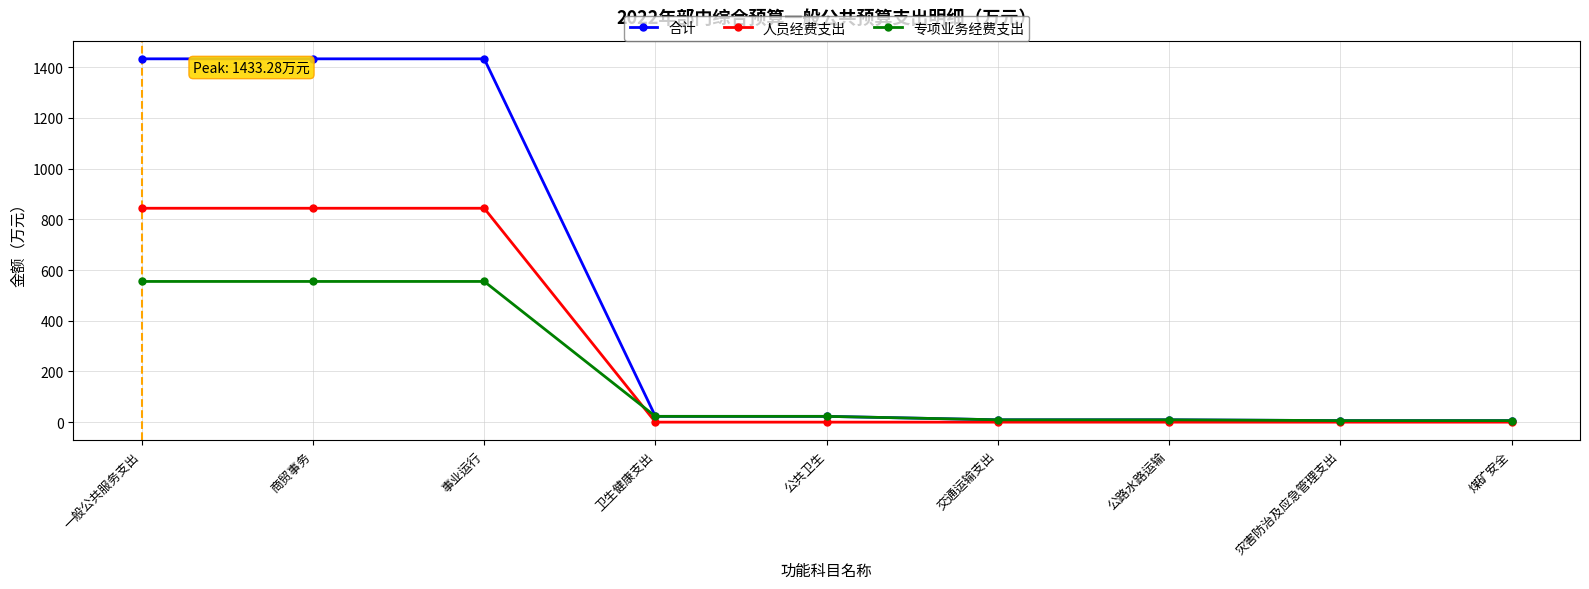

Which series has the largest total across all categories?

合计